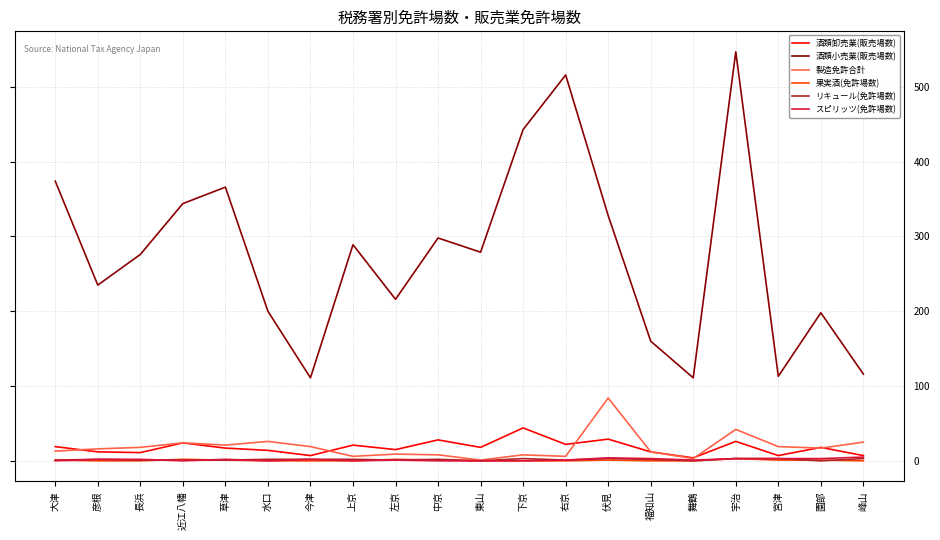

True or false: スピリッツ(免許場数) and 酒類小売業(販売場数) intersect in this chart.

False